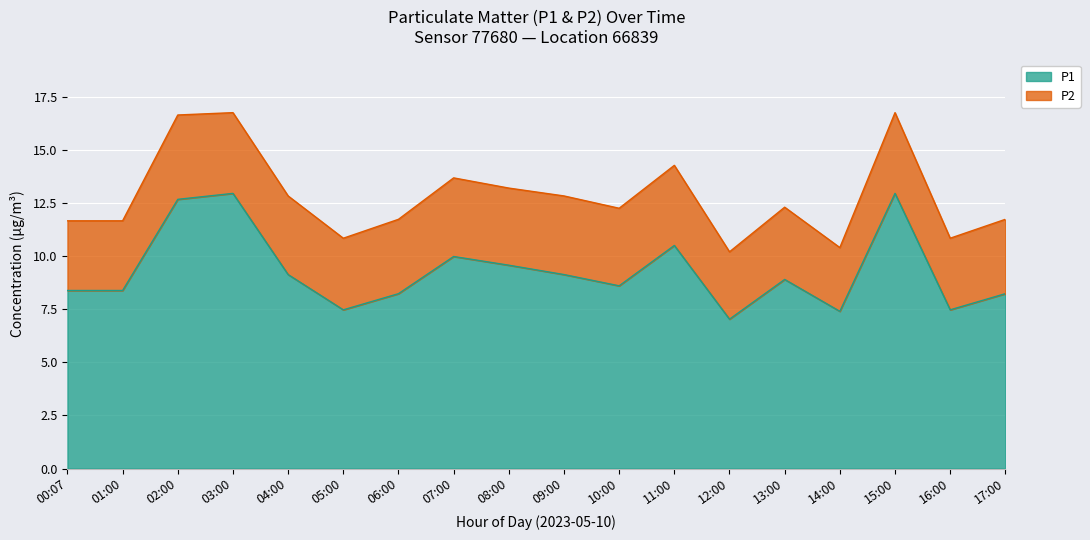

The chart shows a value of 13.6 at 01:00. True or false?

False